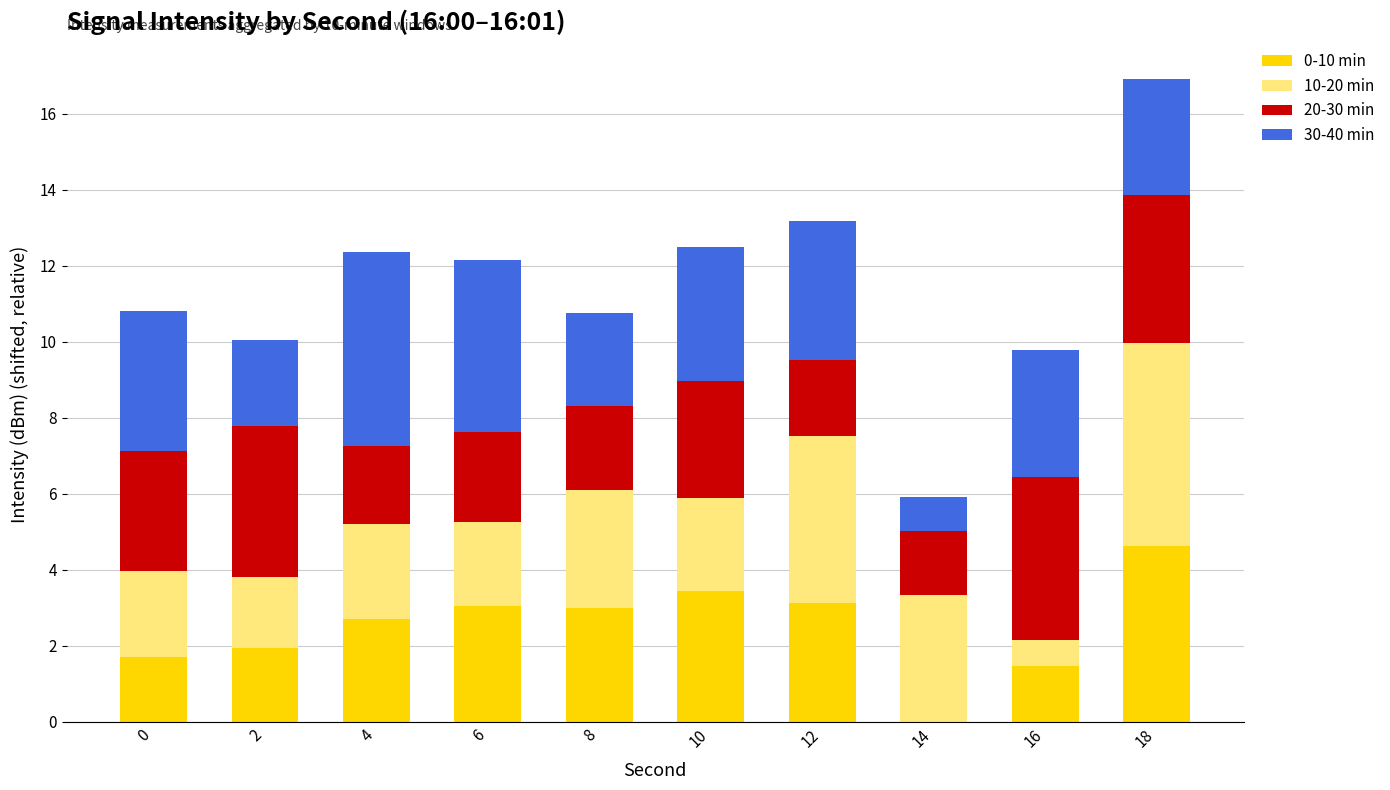

Are the bars horizontal?

No